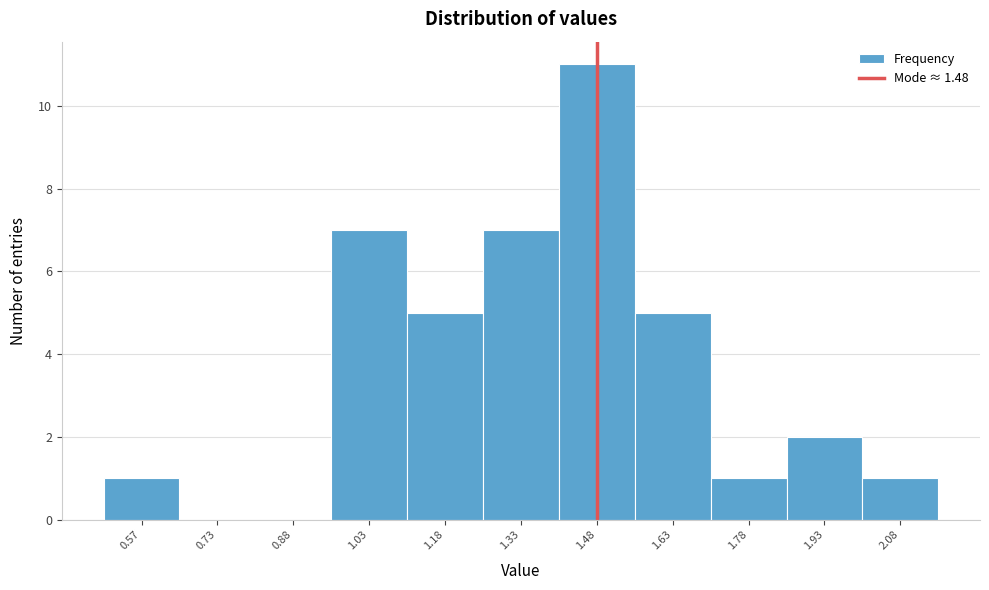

Reading left to right, list every bar in this chart as the range it spans on the x-axis followed by its height. Neither the bar edges nor the heights are printed on the chart, so give them approximately, as read against the axes.

0.50 to 0.65: 1
0.65 to 0.80: 0
0.80 to 0.95: 0
0.95 to 1.10: 7
1.10 to 1.25: 5
1.25 to 1.40: 7
1.40 to 1.55: 11
1.55 to 1.70: 5
1.70 to 1.85: 1
1.85 to 2.00: 2
2.00 to 2.15: 1